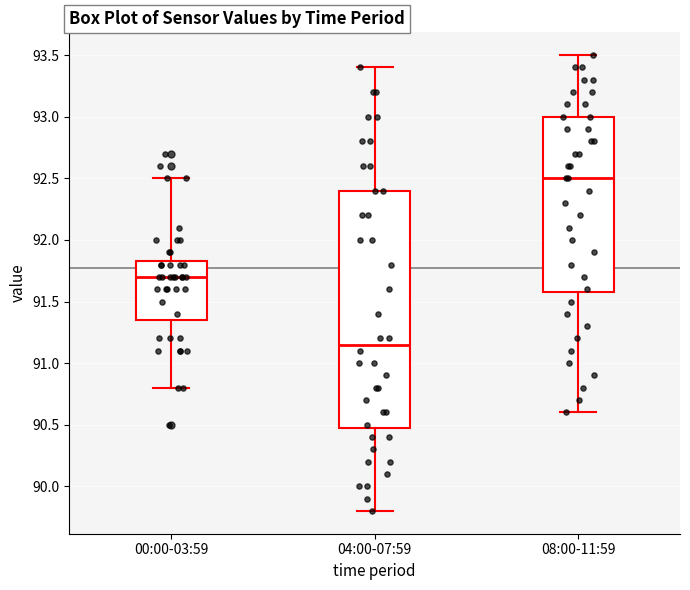

Where does the upper whisker of the box for 00:00-03:59 end on the y-axis? The values are not printed on the chart, so give them approximately, as read against the axis.

92.50